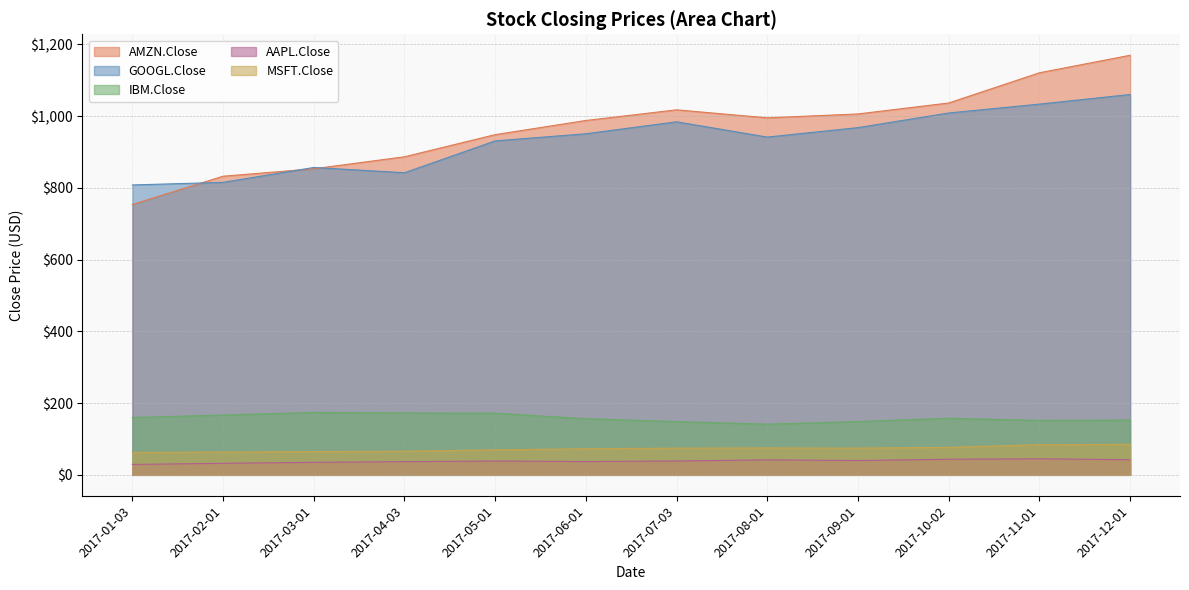

What are all the series names shown in the legend?

AMZN.Close, GOOGL.Close, IBM.Close, AAPL.Close, MSFT.Close